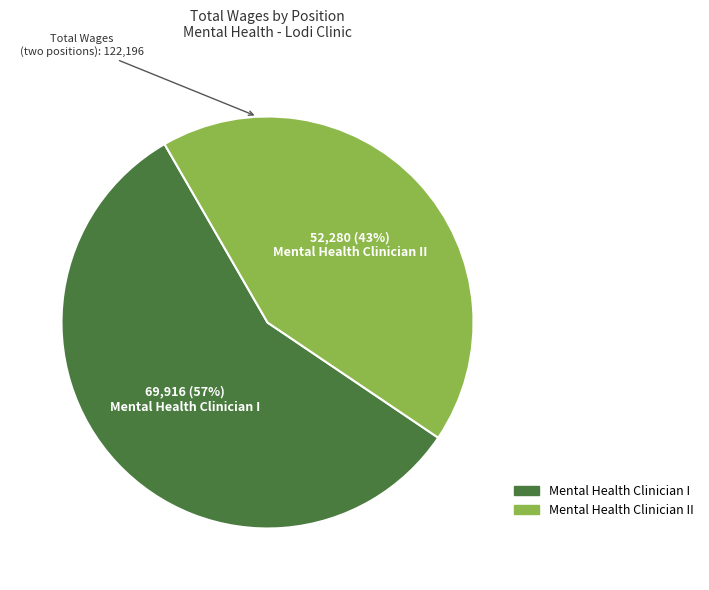

To the nearest percent, what is the difference between the largest and smallest slice percentages?

14%